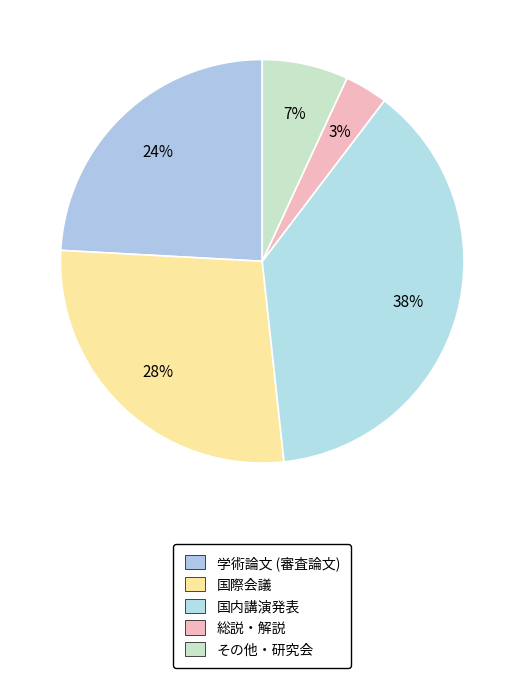

Does 総説・解説 represent more than half of the total?

No